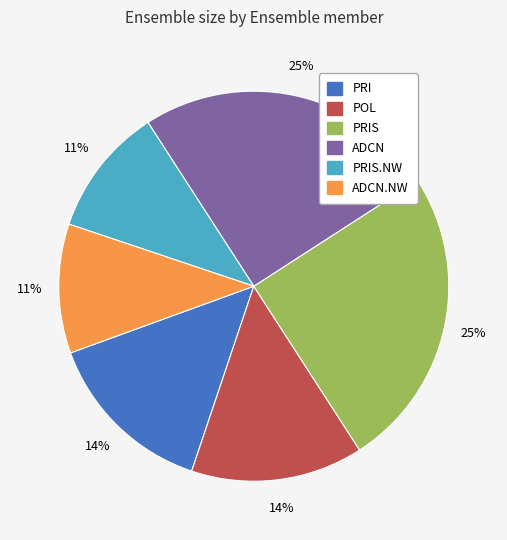

Does any single category account for the majority?

No